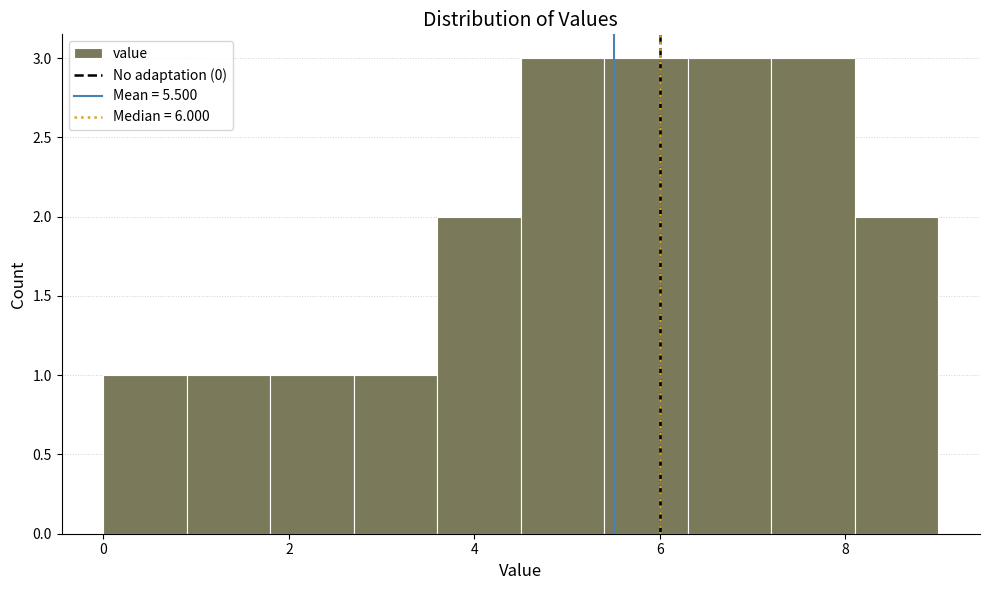

Reading left to right, list every bar in this chart as the range it spans on the x-axis followed by its height. Neither the bar edges nor the heights are printed on the chart, so give them approximately, as read against the axes.

0.0 to 0.9: 1
0.9 to 1.8: 1
1.8 to 2.7: 1
2.7 to 3.6: 1
3.6 to 4.5: 2
4.5 to 5.4: 3
5.4 to 6.3: 3
6.3 to 7.2: 3
7.2 to 8.1: 3
8.1 to 9.0: 2